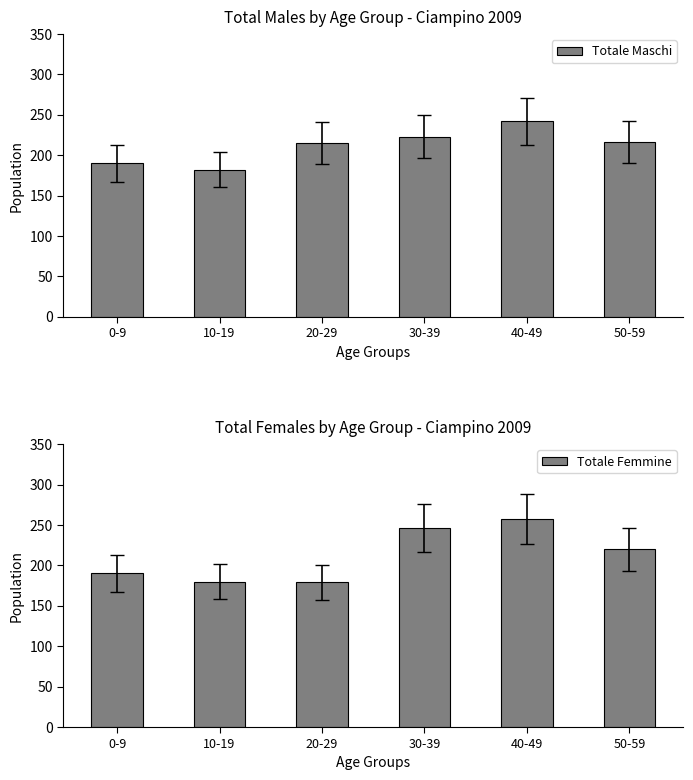

What is the maximum value shown in the chart?

258